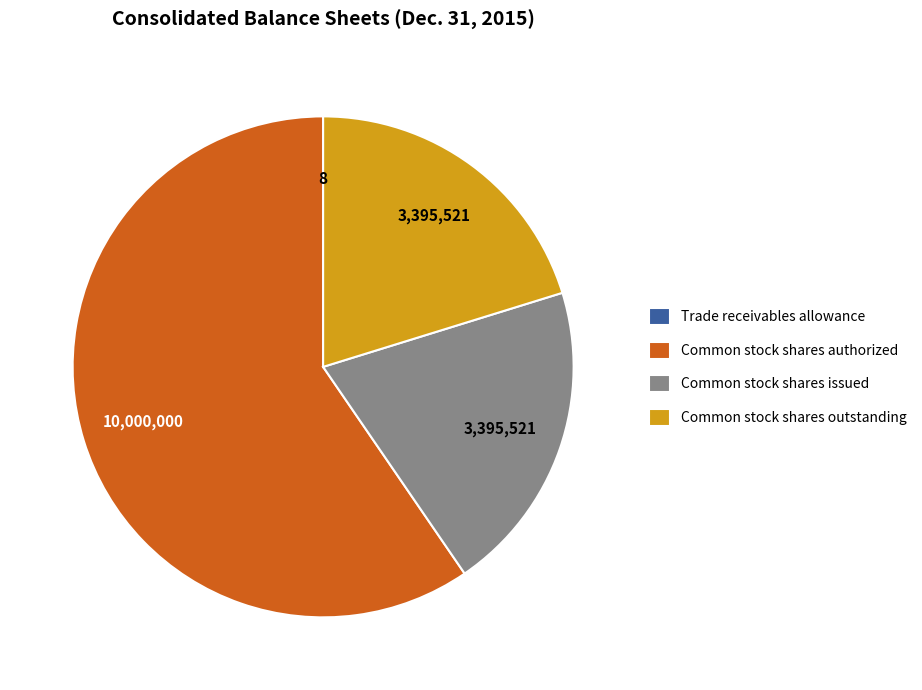

Is Common stock shares outstanding the majority of the pie?

No